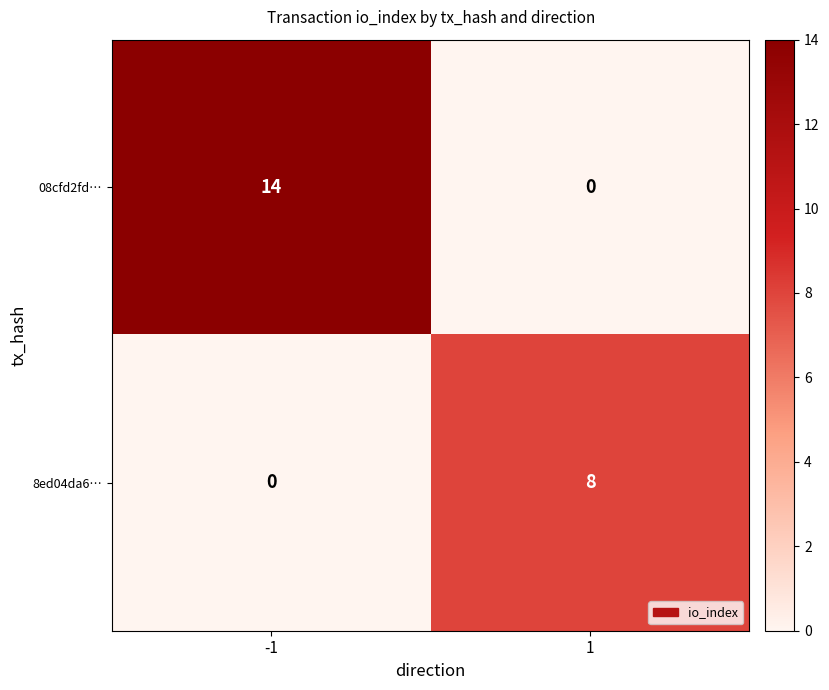

What is the sum of the 08cfd2fd… values at -1 and 1?

14